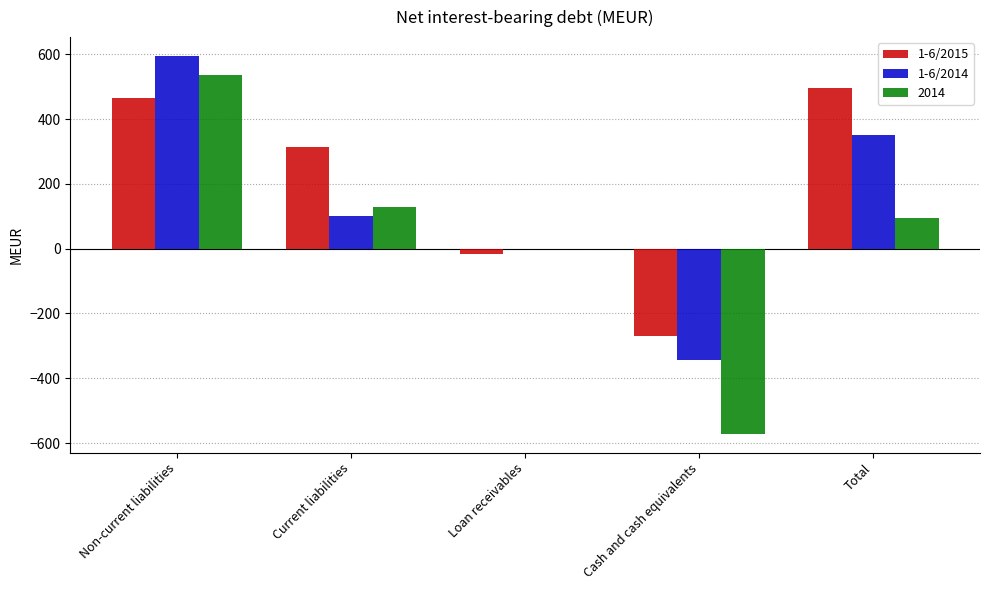

Reading left to right, list all the values displayed in this chart.

1-6/2015: Non-current liabilities=464	Current liabilities=315	Loan receivables=-15	Cash and cash equivalents=-269	Total=495
1-6/2014: Non-current liabilities=595	Current liabilities=102	Loan receivables=-1	Cash and cash equivalents=-345	Total=350
2014: Non-current liabilities=537	Current liabilities=129	Loan receivables=-1	Cash and cash equivalents=-571	Total=94